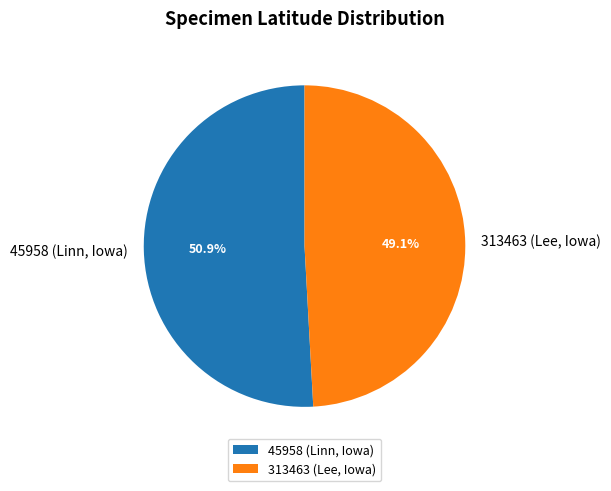

To the nearest percent, what portion does 45958 (Linn, Iowa) represent?

51%